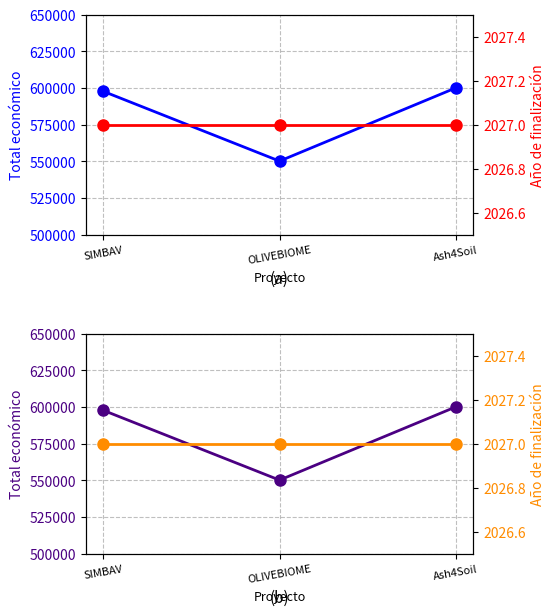

Is this an area chart (filled region under the line)?

No